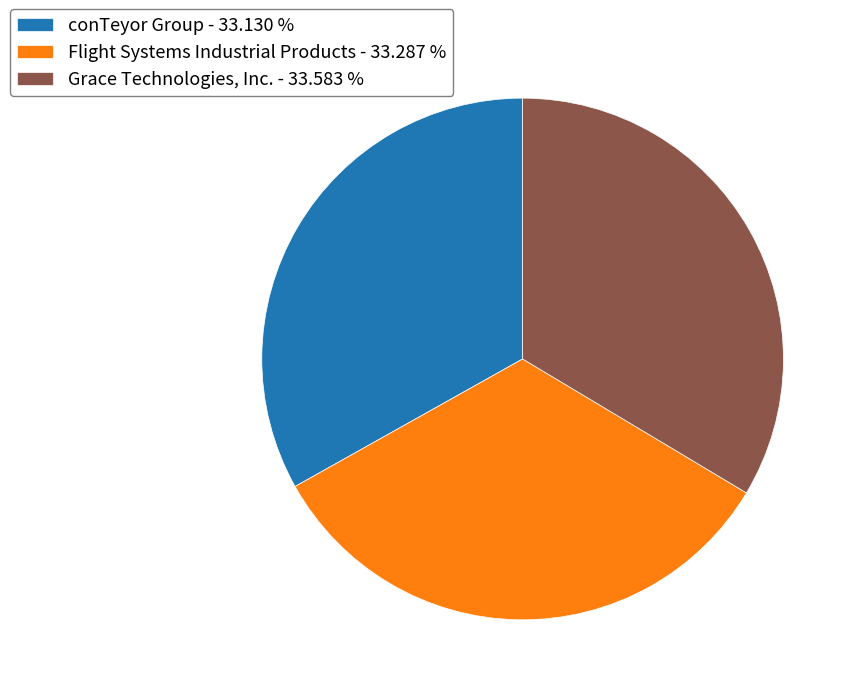

Is Flight Systems Industrial Products - 33.287 % the majority of the pie?

No